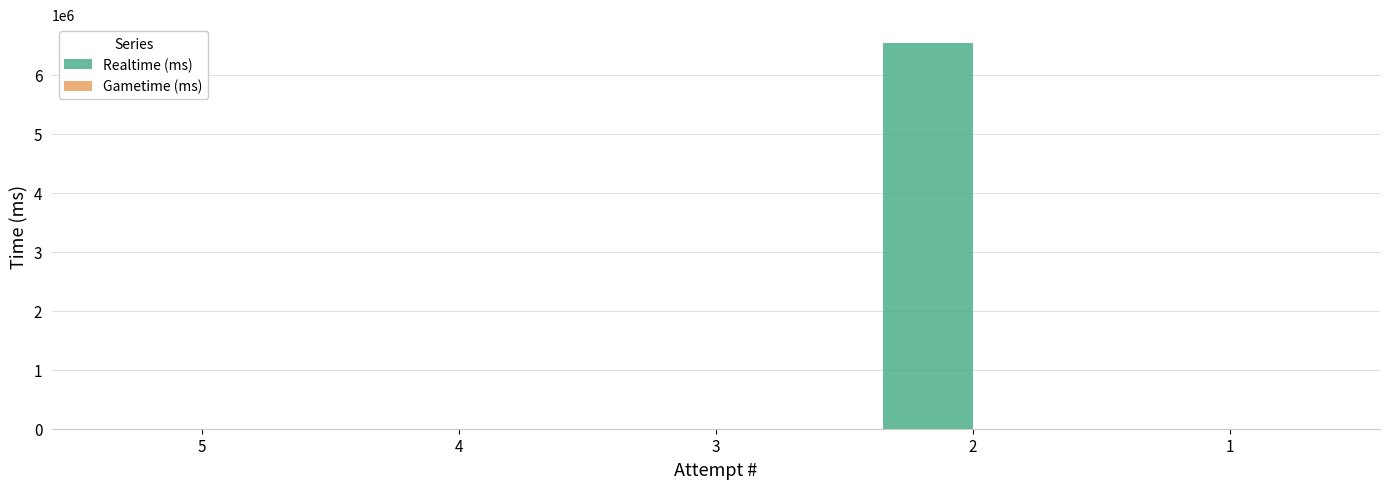

What is the change in value from 3 to 2?

+6530756